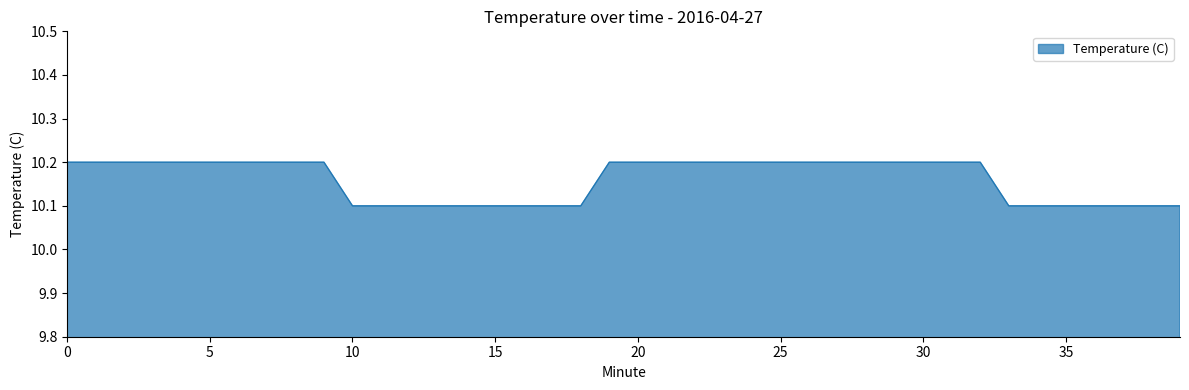

What is the minimum value shown in the chart?

10.1